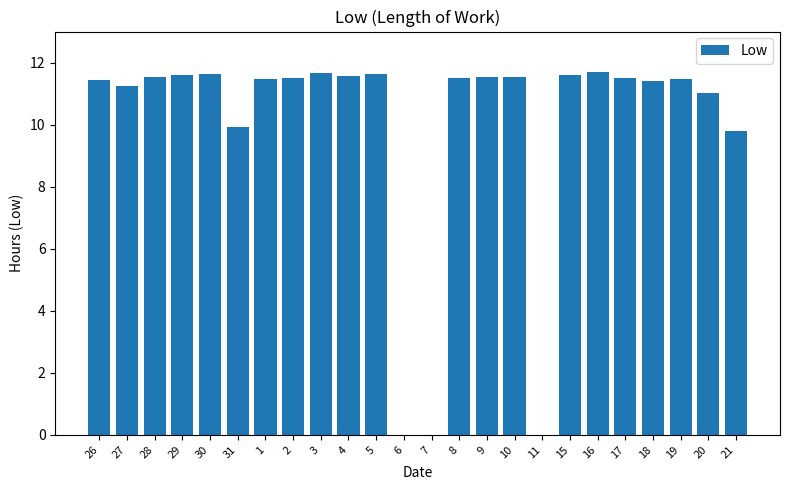

True or false: the data shows 6.8 at 16.

False